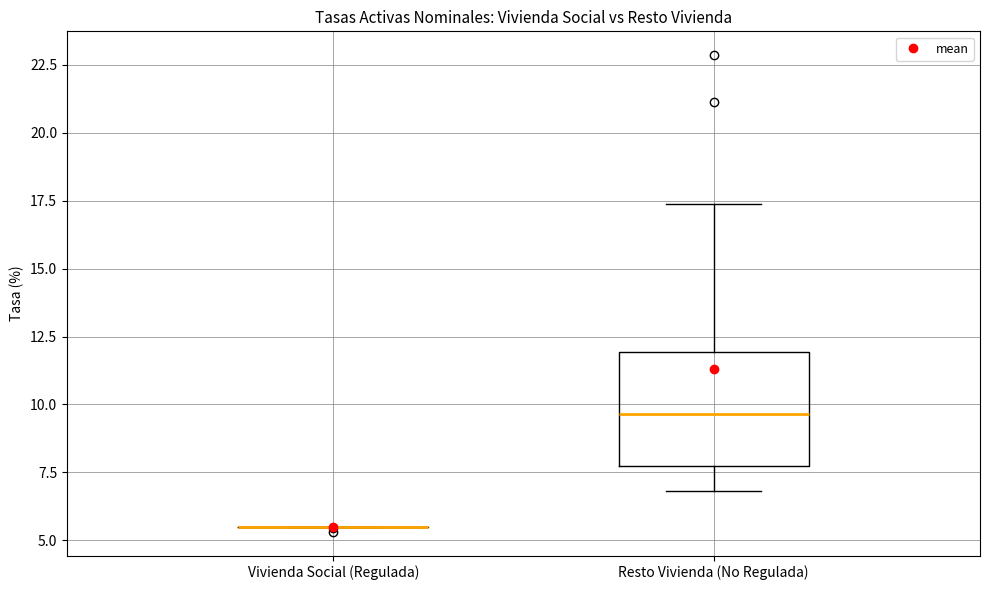

Reading left to right, read every box against the y-axis: the position of its median line, the range the box covers, and the ends of its whiskers. The values are not printed on the chart, so give them approximately, as read against the axis.

Vivienda Social (Regulada): box collapsed to a line at 5.5, whiskers 5.5 to 5.5
Resto Vivienda (No Regulada): median 9.5, box 7.5 to 12.0, whiskers 7.0 to 17.5